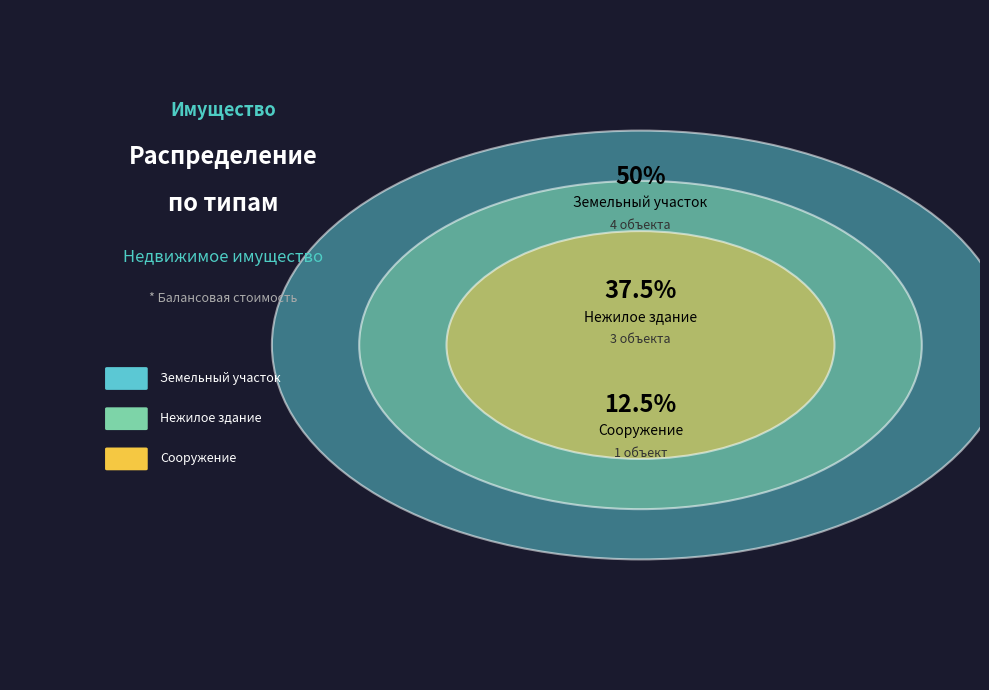

True or false: Земельный участок accounts for 38% of the total.

False